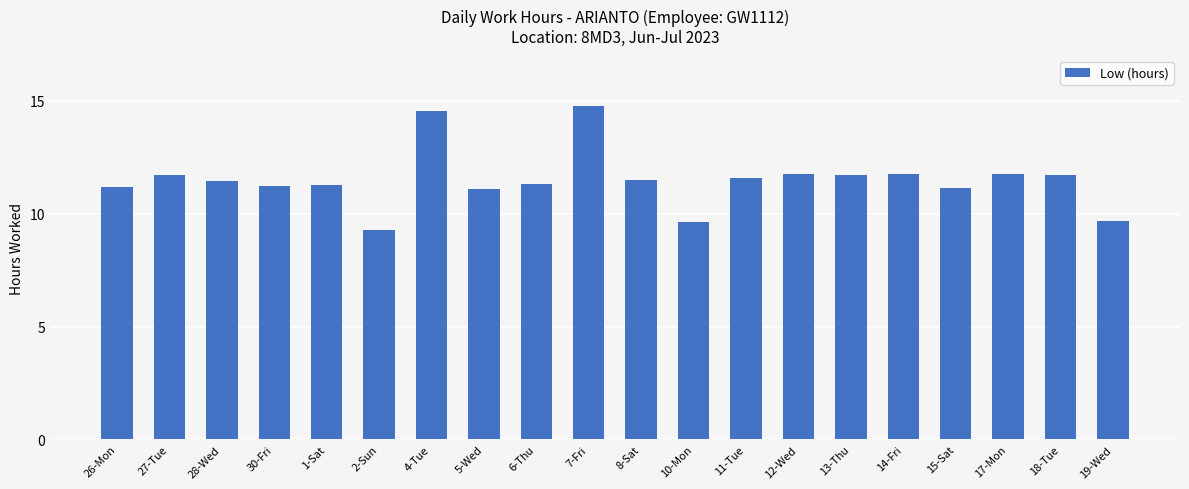

Is it true that the value at 27-Tue is 11.7?

True